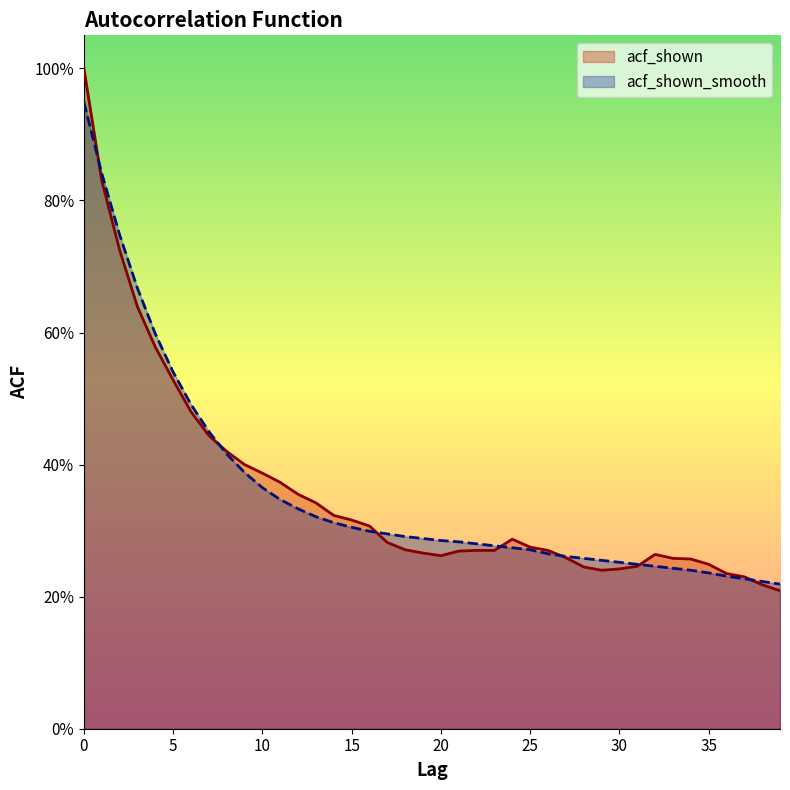

List the series in order of their peak value, highest first.

acf_shown, acf_shown_smooth